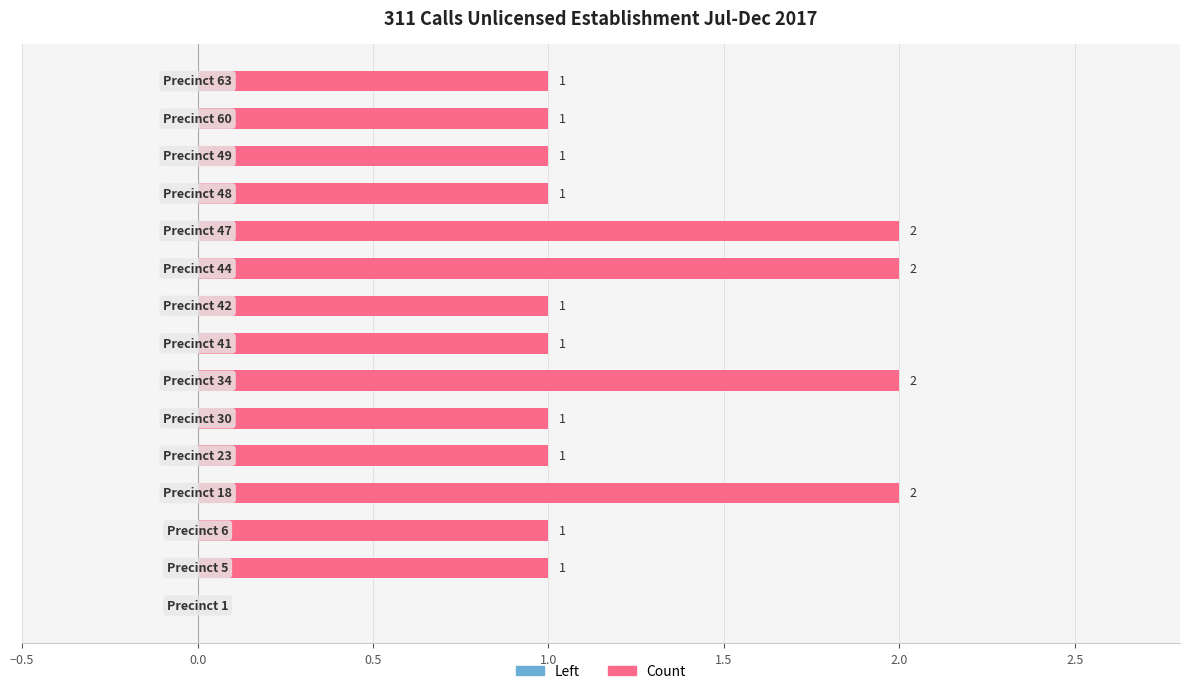

What is the sum of all values?

18